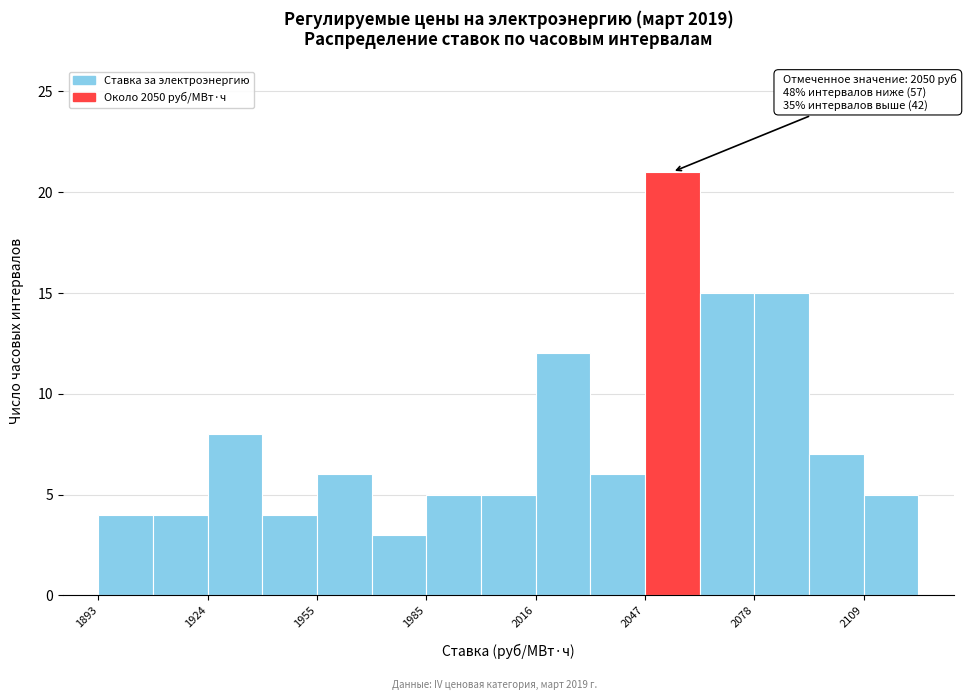

Read against the x-axis, roughly where is the centre of the tallest bar?

2055